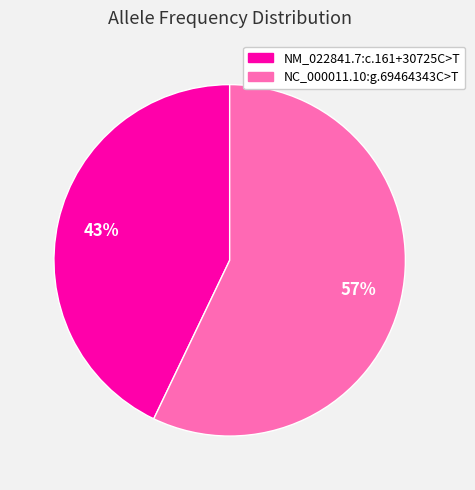

How many slices are in this pie chart?

2